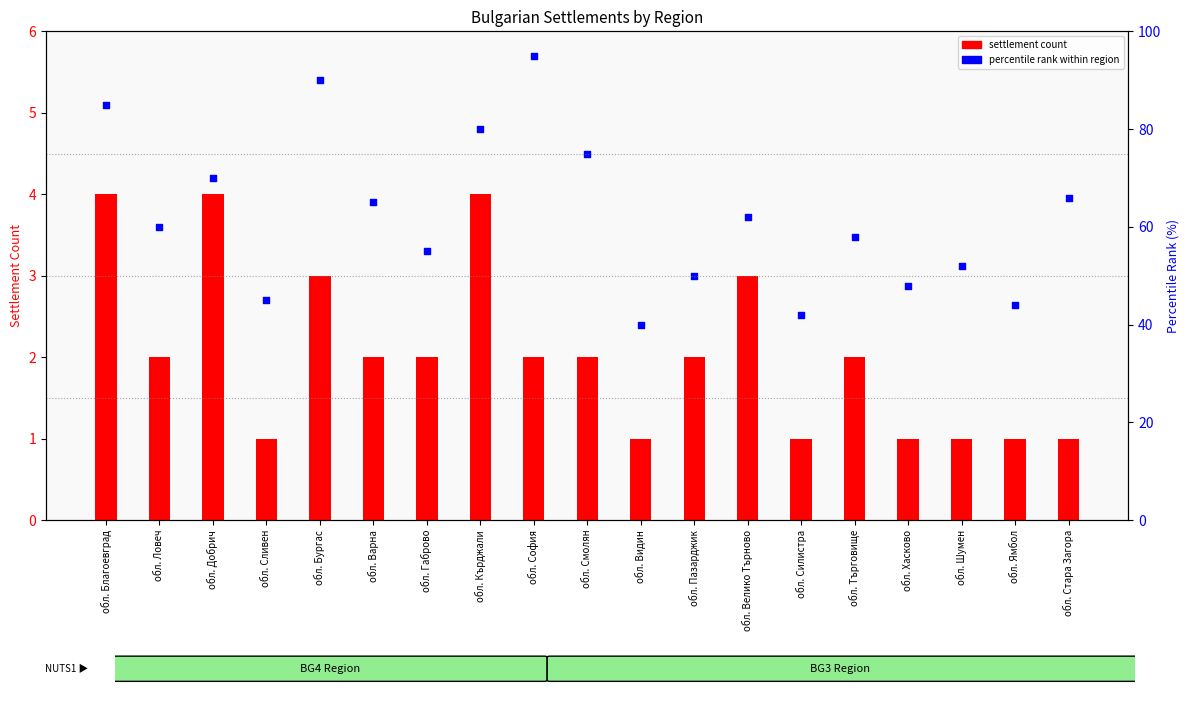

Which series contains the lowest Y value?

settlement count